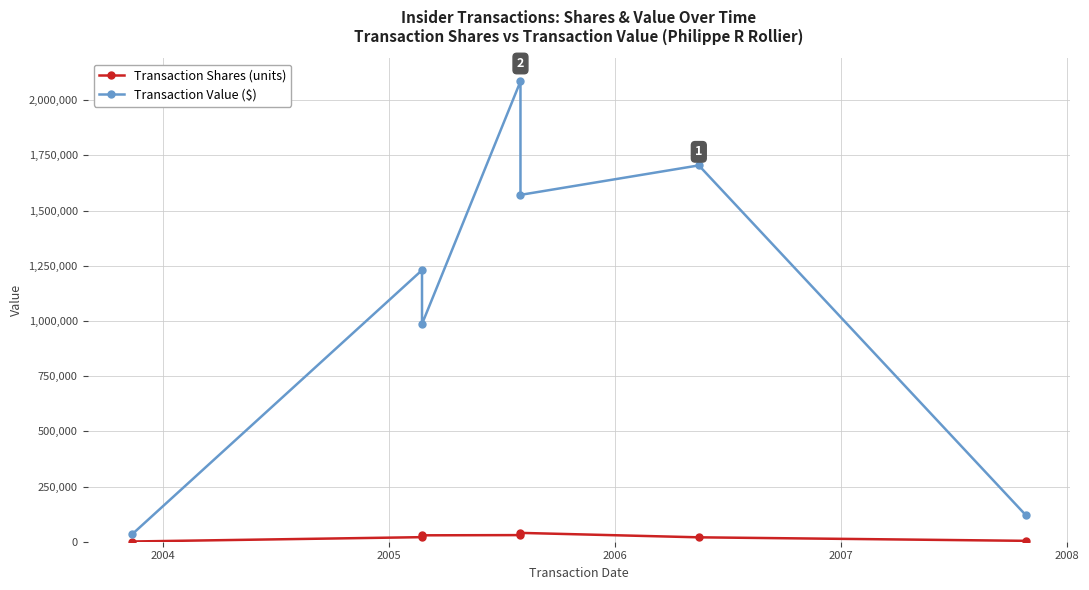

True or false: Transaction Value ($) has more than 2 points higher than both neighbors.

True